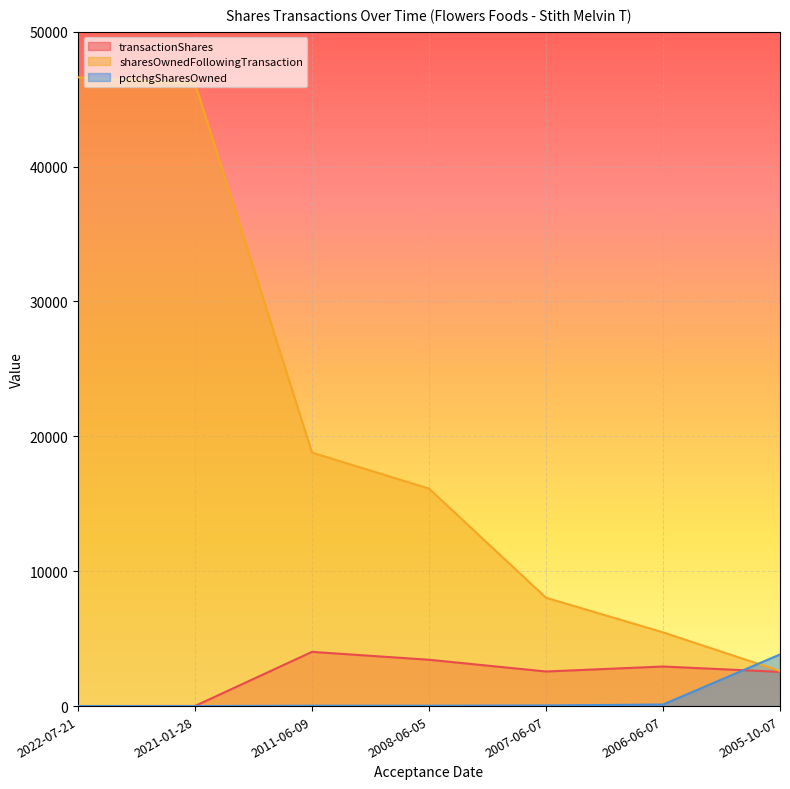

Read the sharesOwnedFollowingTransaction value at 2005-10-07, to the nearest 100.

2600